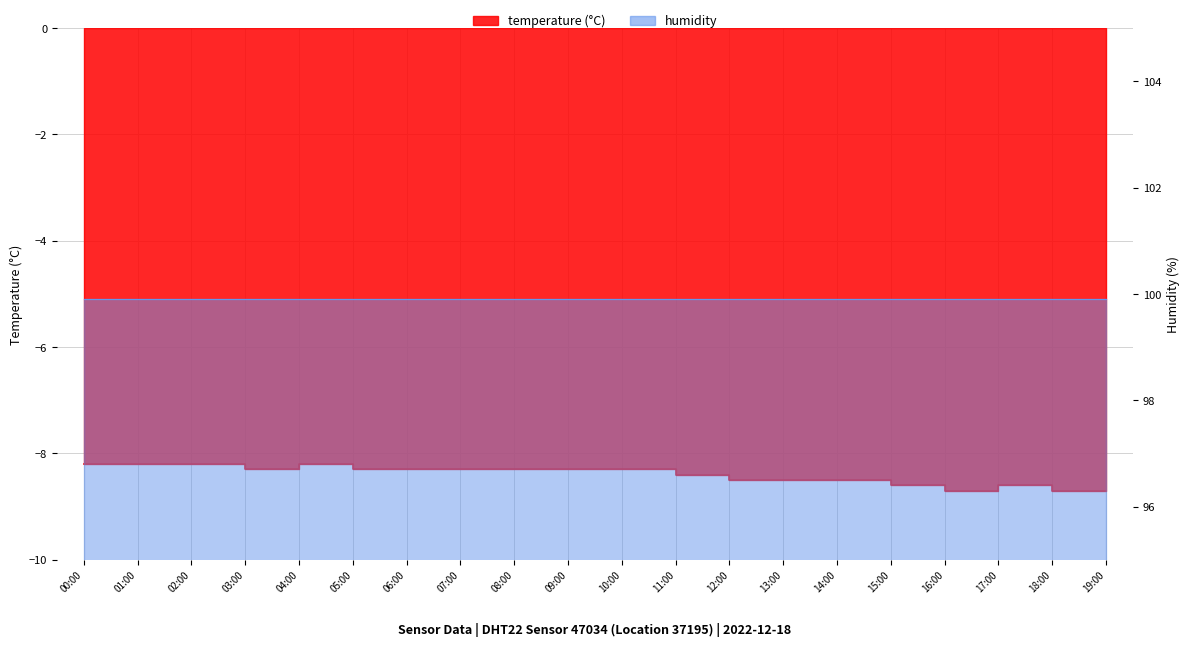

True or false: the data shows -2.1 at 09:00.

False